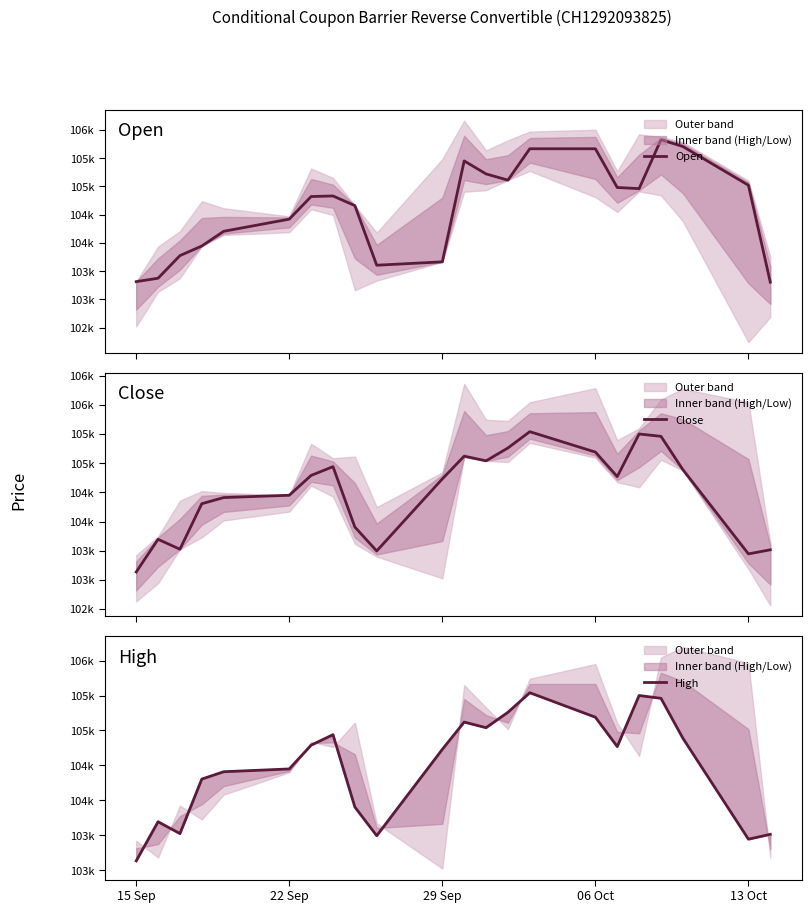

What is the difference between the maximum and minimum values in the Close series?

2405